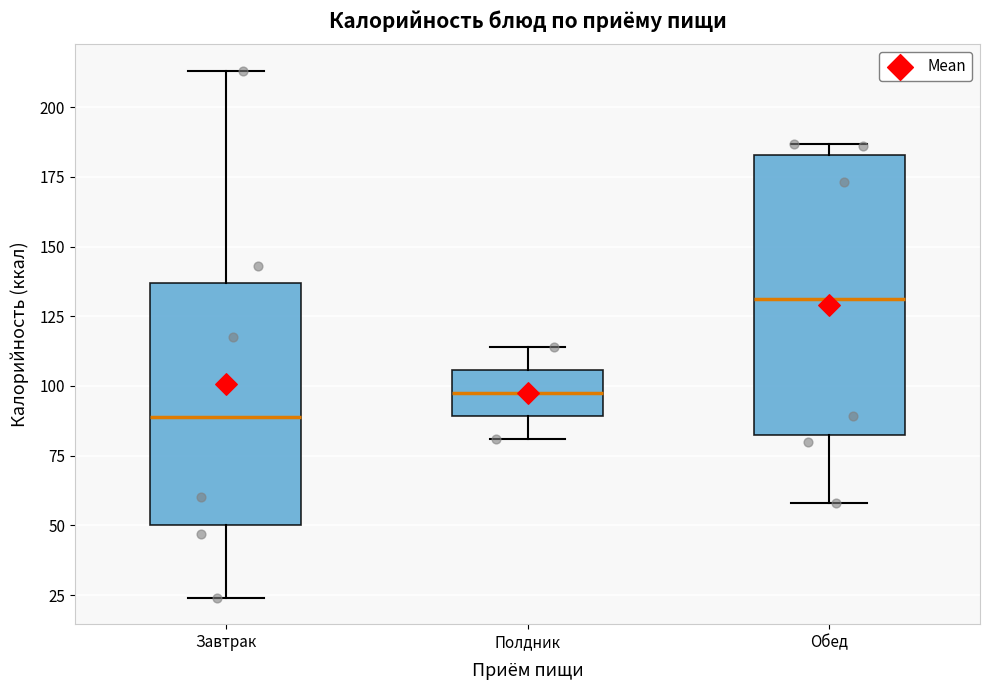

Reading left to right, transcribe this box plot: for each box, give where its median line is, the range the box spans, and where its two whiskers end, as read against the y-axis. The values are not printed on the chart, so give them approximately, as read against the axis.

Завтрак: median 90, box 50 to 135, whiskers 25 to 215
Полдник: median 100, box 90 to 105, whiskers 80 to 115
Обед: median 130, box 80 to 185, whiskers 60 to 185 (just above the box's upper edge)